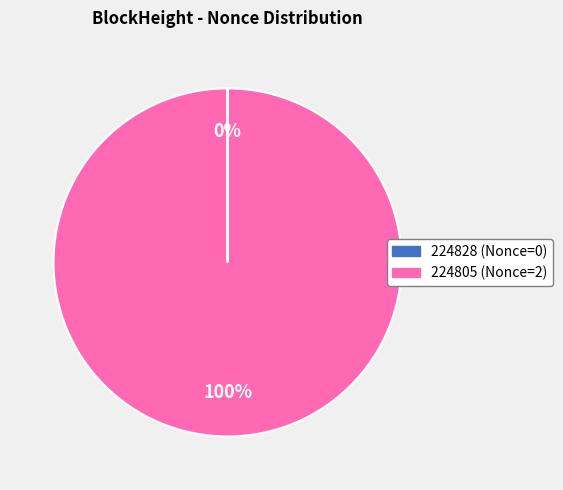

Is it true that 224805 is 91% of the pie?

False